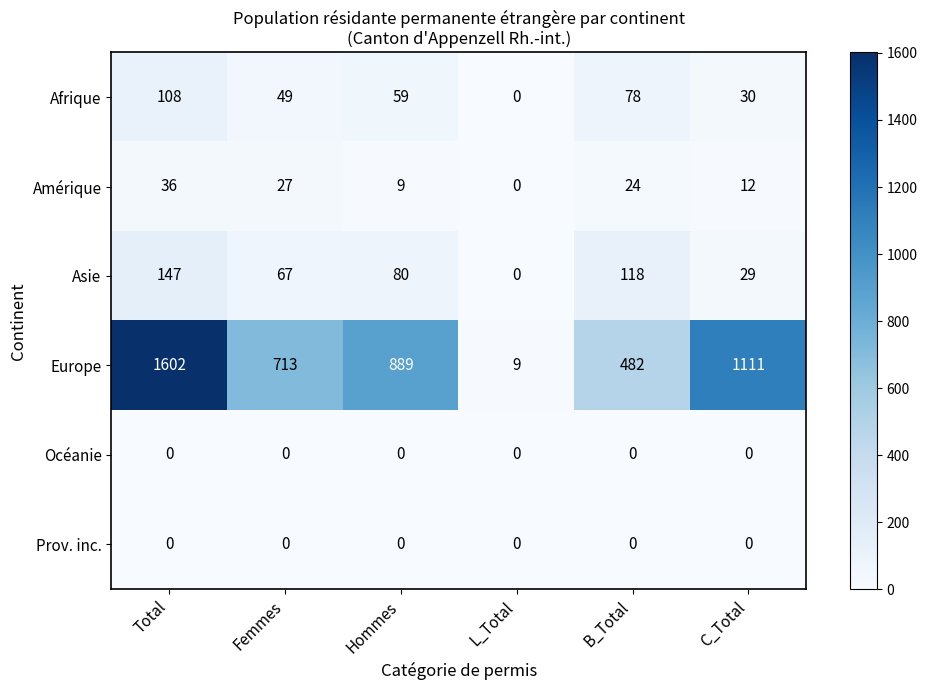

True or false: Europe has a value of 187 at B_Total.

False